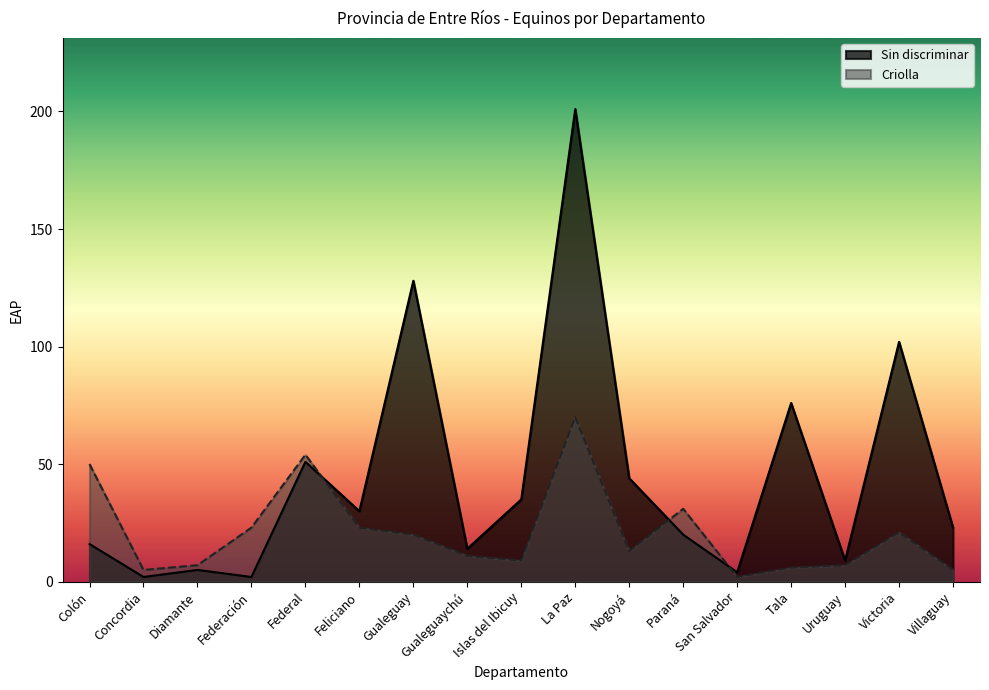

Read the Criolla value at Federación, to the nearest 5.

25